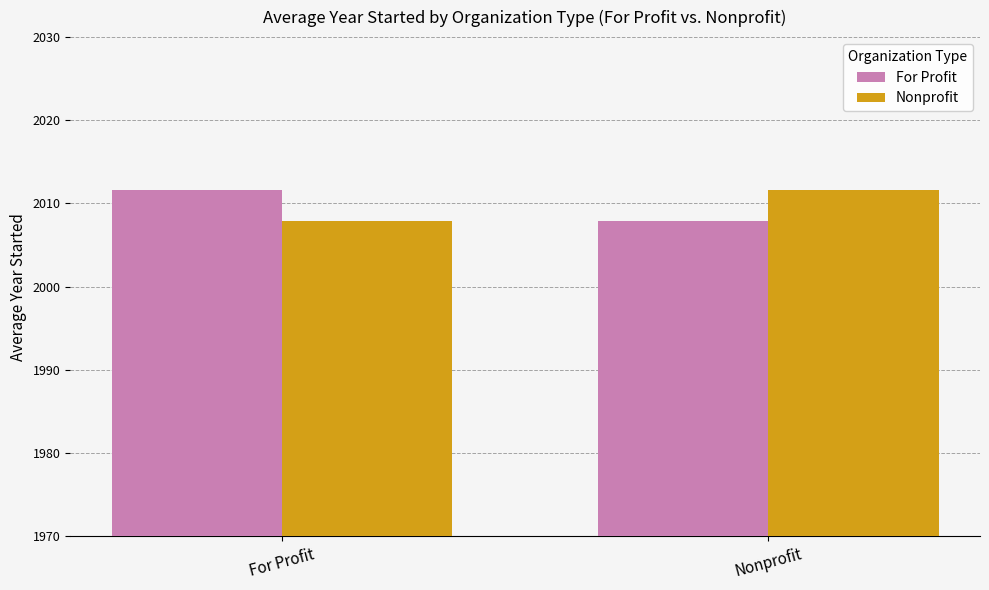

What are all the series names shown in the legend?

For Profit, Nonprofit